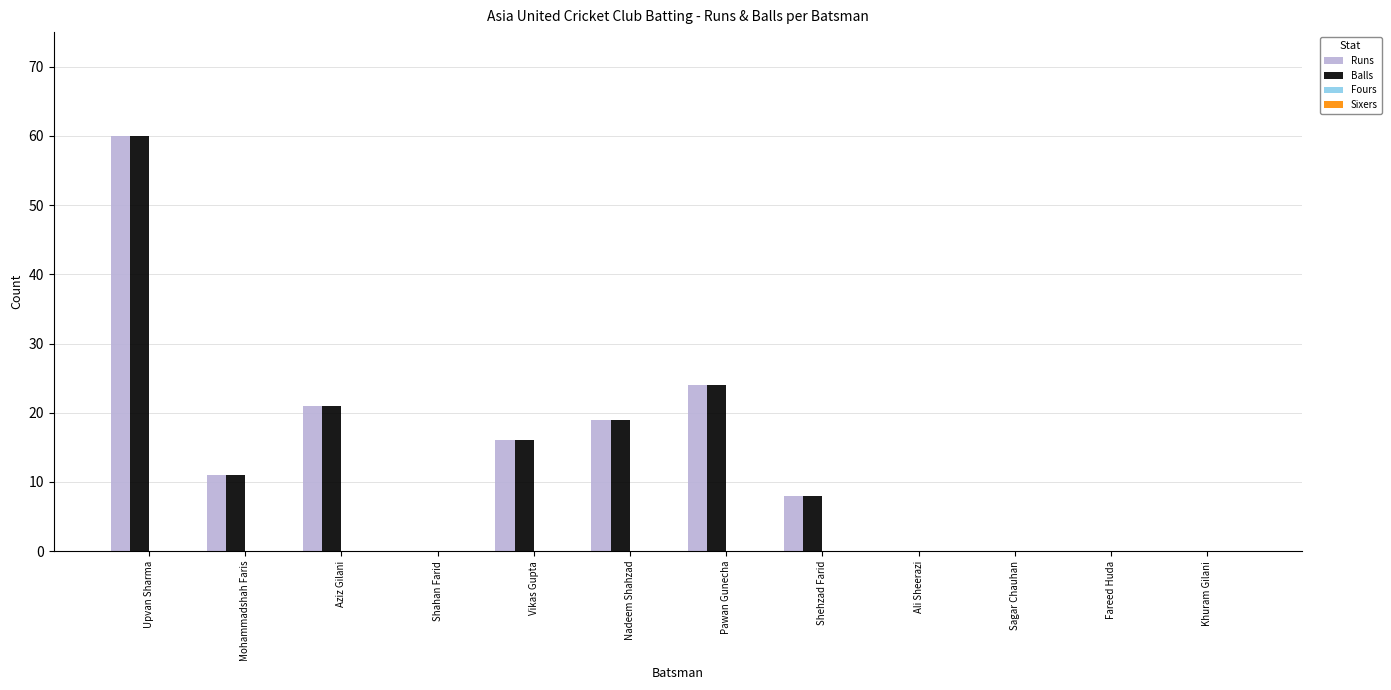

At which category is the sum across all series the highest?

Upvan Sharma